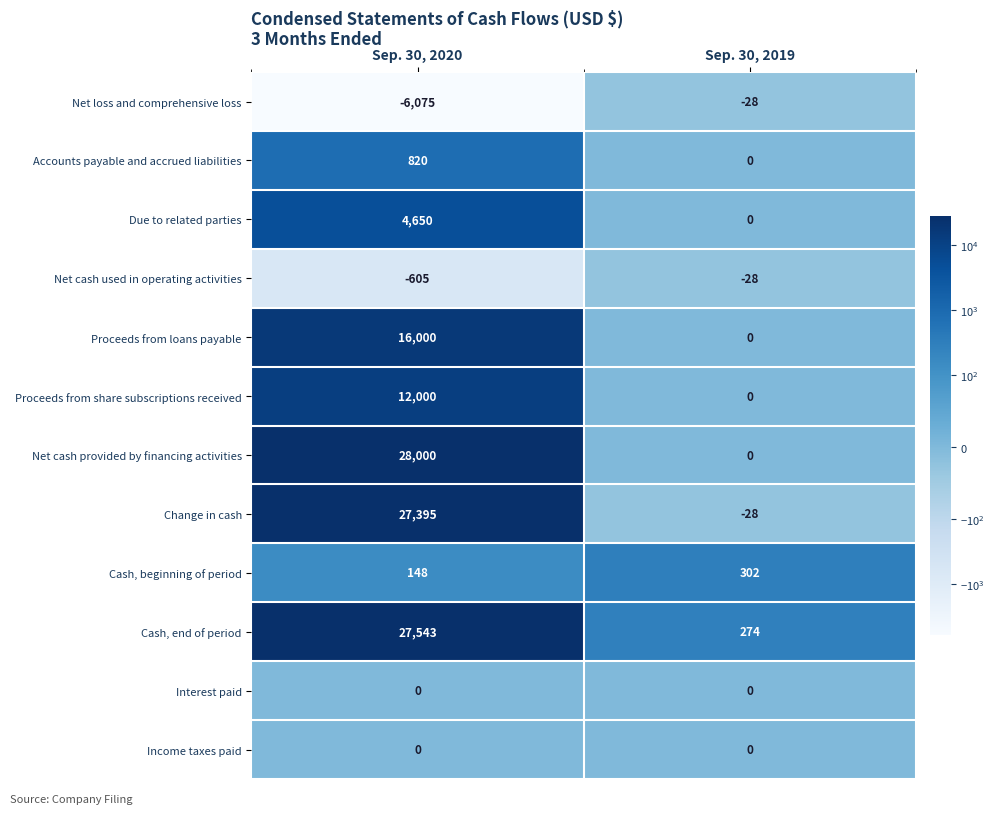

True or false: Cash, beginning of period has a value of 302 at Sep. 30, 2019.

True